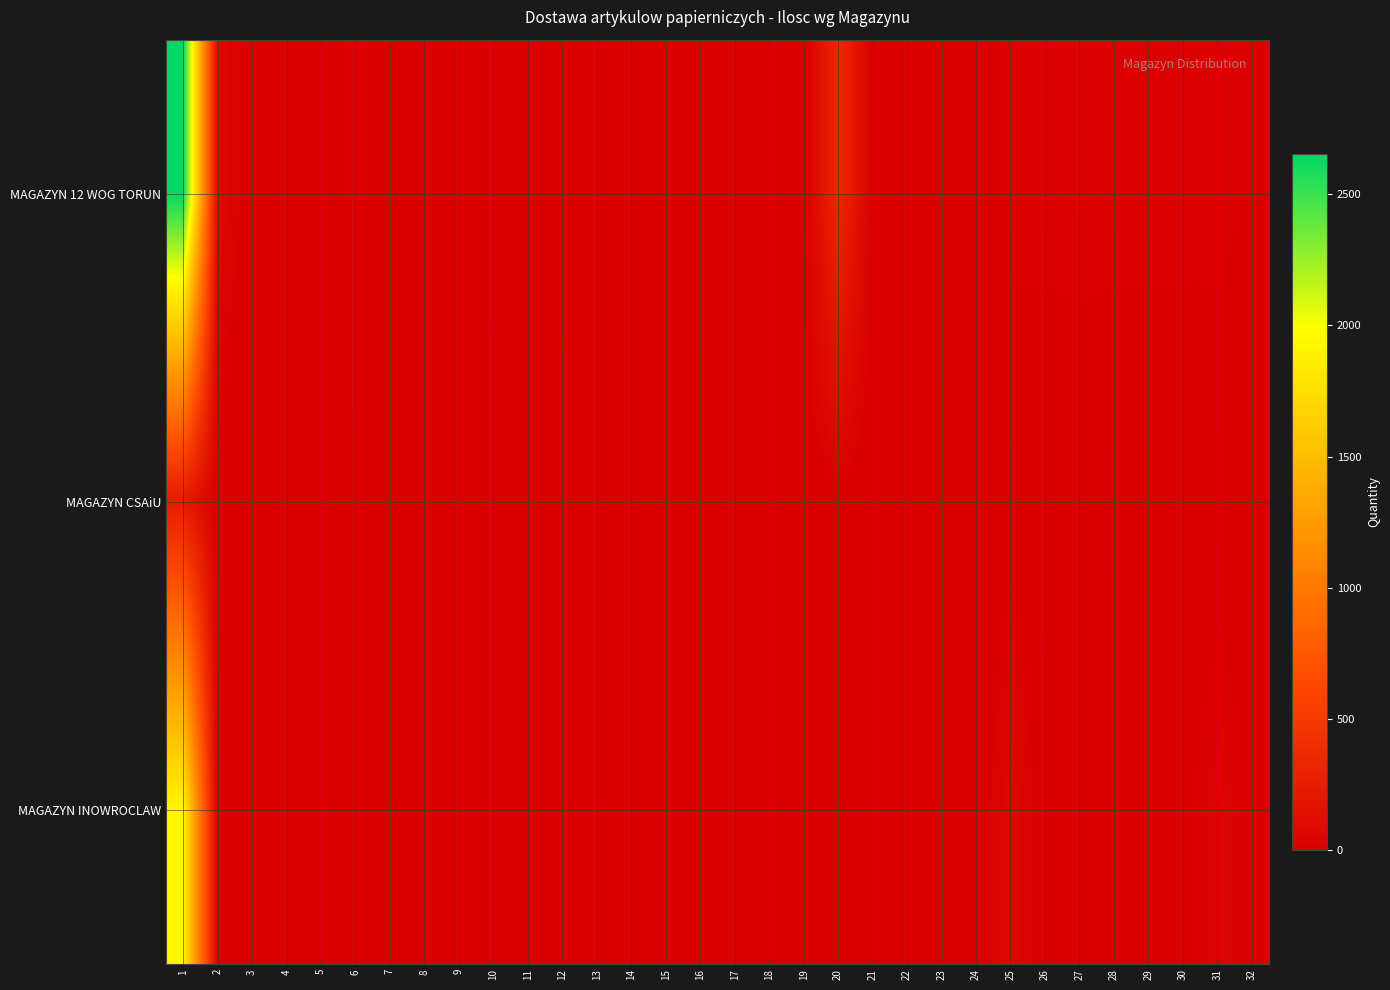

Reading left to right, list all the values displayed in this chart.

MAGAZYN 12 WOG TORUN: 1=2655	2=87	3=6	4=19	5=10	6=26	7=11	8=1	9=4	10=8	11=5	12=11	13=2	14=9	15=8	16=5	17=3	18=2	19=2	20=350	21=3	22=16	23=10	24=2	25=30	26=30	27=34	28=30	29=30	30=30	31=30	32=20
MAGAZYN CSAiU: 1=240	2=0	3=0	4=5	5=10	6=20	7=2	8=2	9=2	10=2	11=0	12=0	13=0	14=0	15=20	16=0	17=0	18=0	19=0	20=10	21=0	22=0	23=2	24=0	25=0	26=0	27=0	28=0	29=0	30=0	31=0	32=0
MAGAZYN INOWROCLAW: 1=1920	2=0	3=10	4=10	5=10	6=17	7=10	8=3	9=3	10=0	11=0	12=2	13=0	14=14	15=3	16=0	17=0	18=0	19=0	20=2	21=0	22=4	23=7	24=0	25=80	26=10	27=20	28=20	29=20	30=15	31=50	32=20